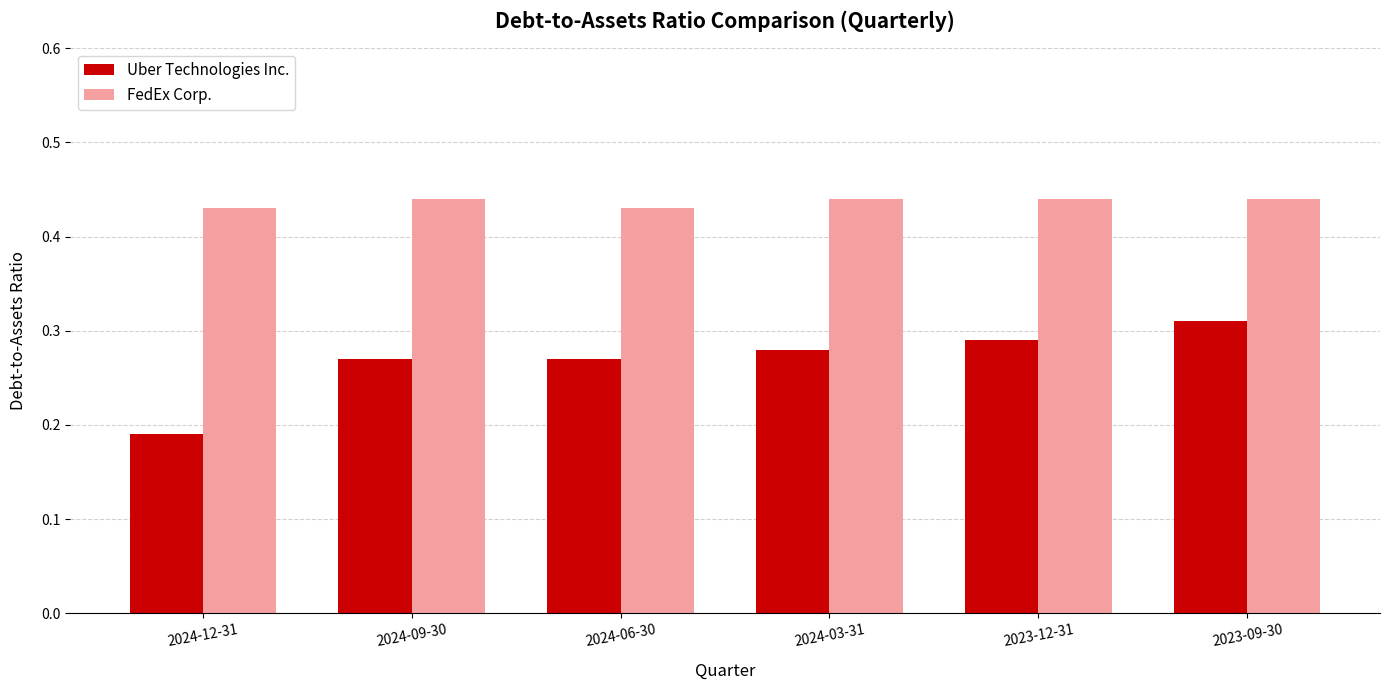

Which series has the largest range (max minus min)?

Uber Technologies Inc.